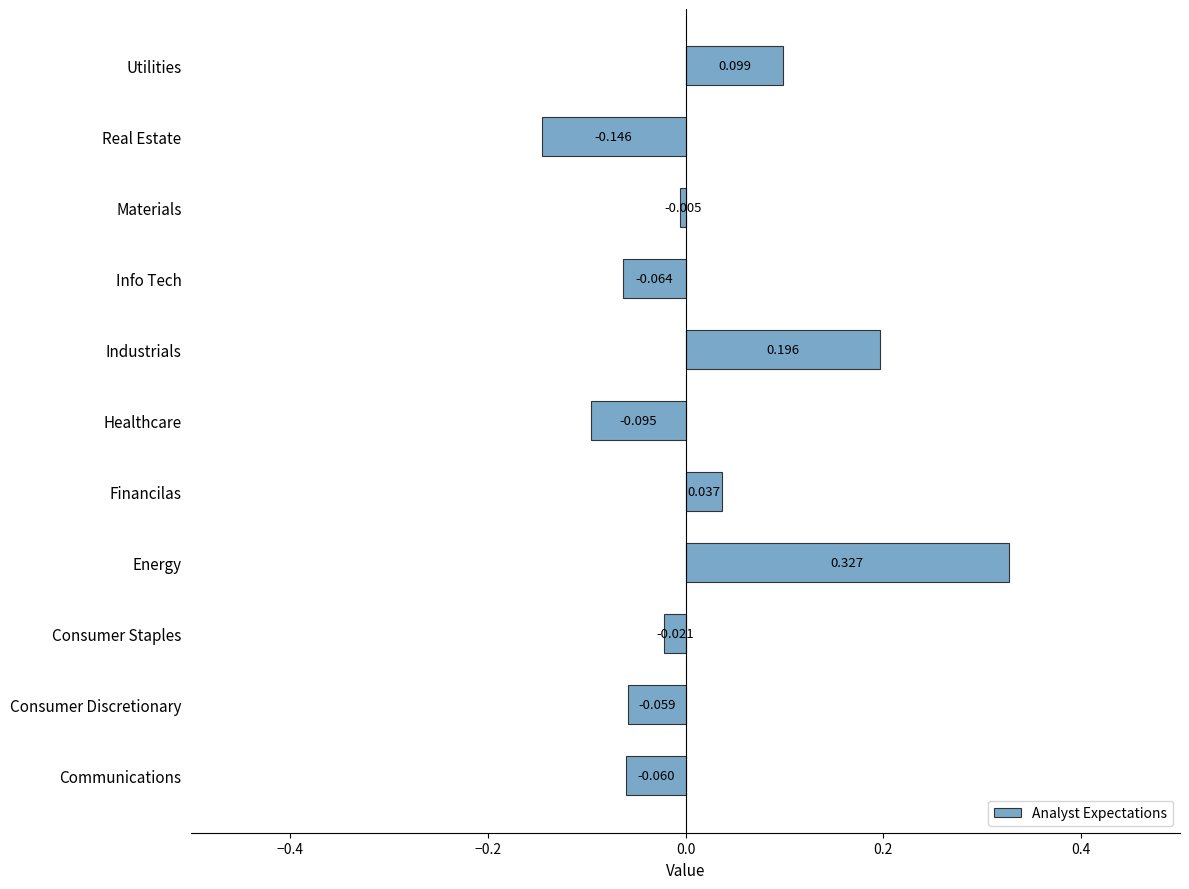

List the labels in order of value, smallest first.

Real Estate, Healthcare, Info Tech, Communications, Consumer Discretionary, Consumer Staples, Materials, Financilas, Utilities, Industrials, Energy